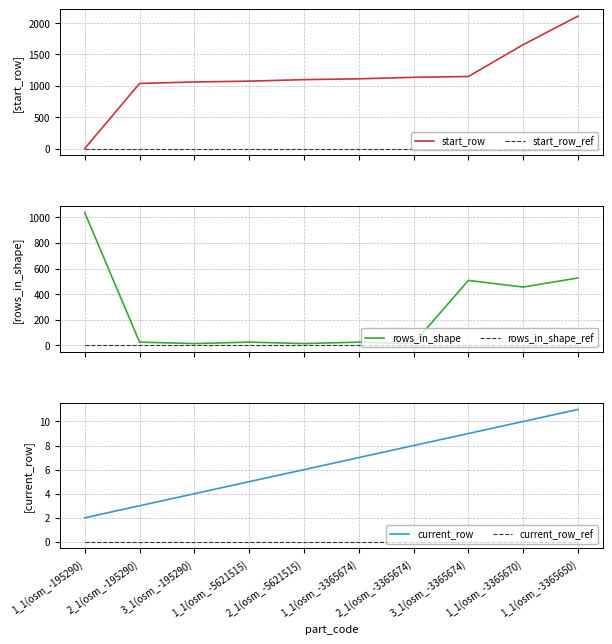

Which series has the widest spread of values?

start_row